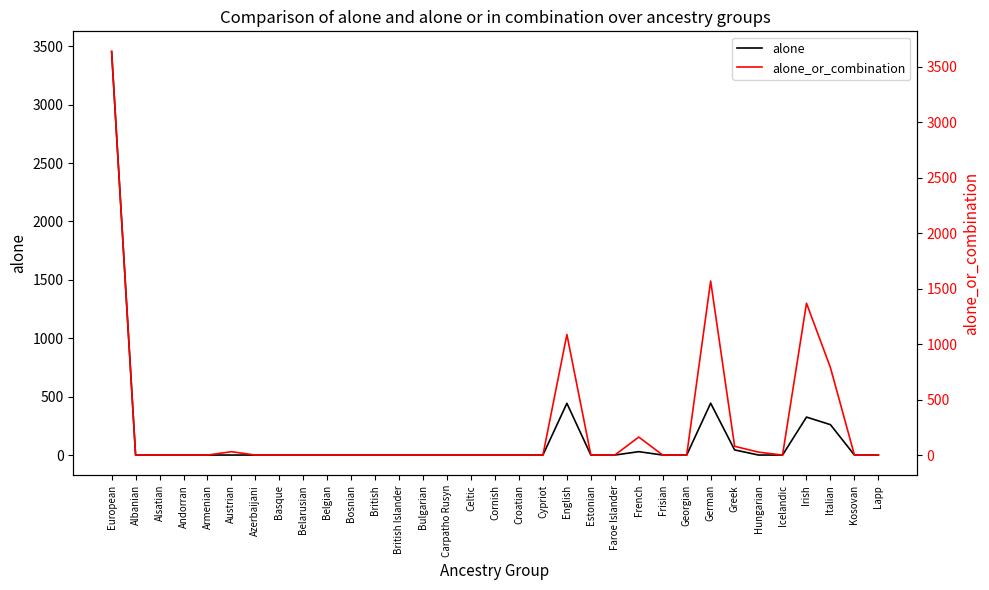

How many values in alone_or_combination are above zero?

9